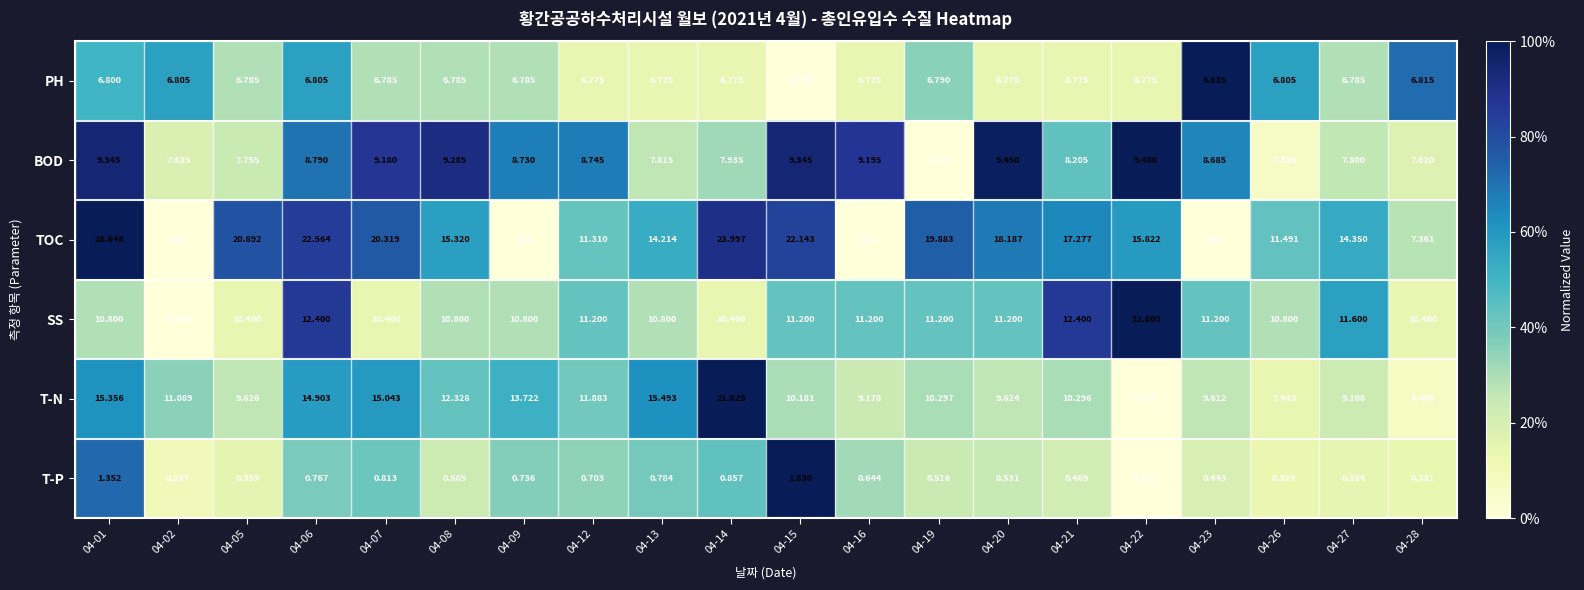

At 04-19, list the series in order from largest to smallest.

TOC, SS, T-N, BOD, PH, T-P